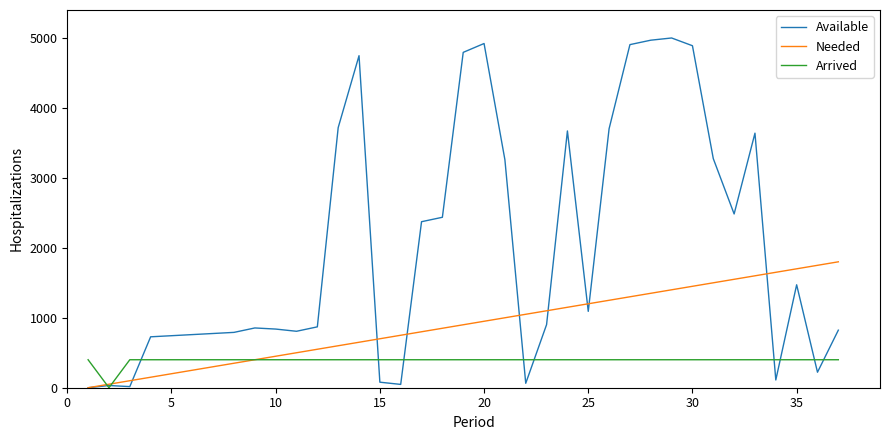

Rank the series by their average value, from lowest to highest.

Arrived, Needed, Available